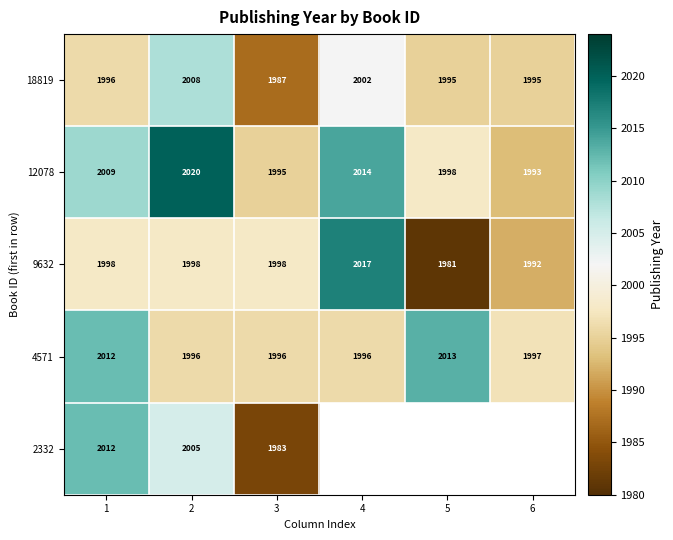

Between 5 and 4, which is larger?

4